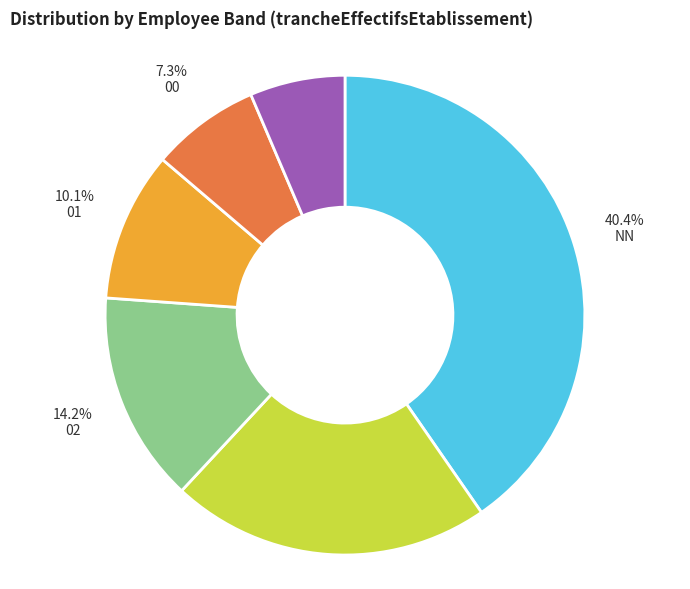

Does 02 account for over 50% of the chart?

No